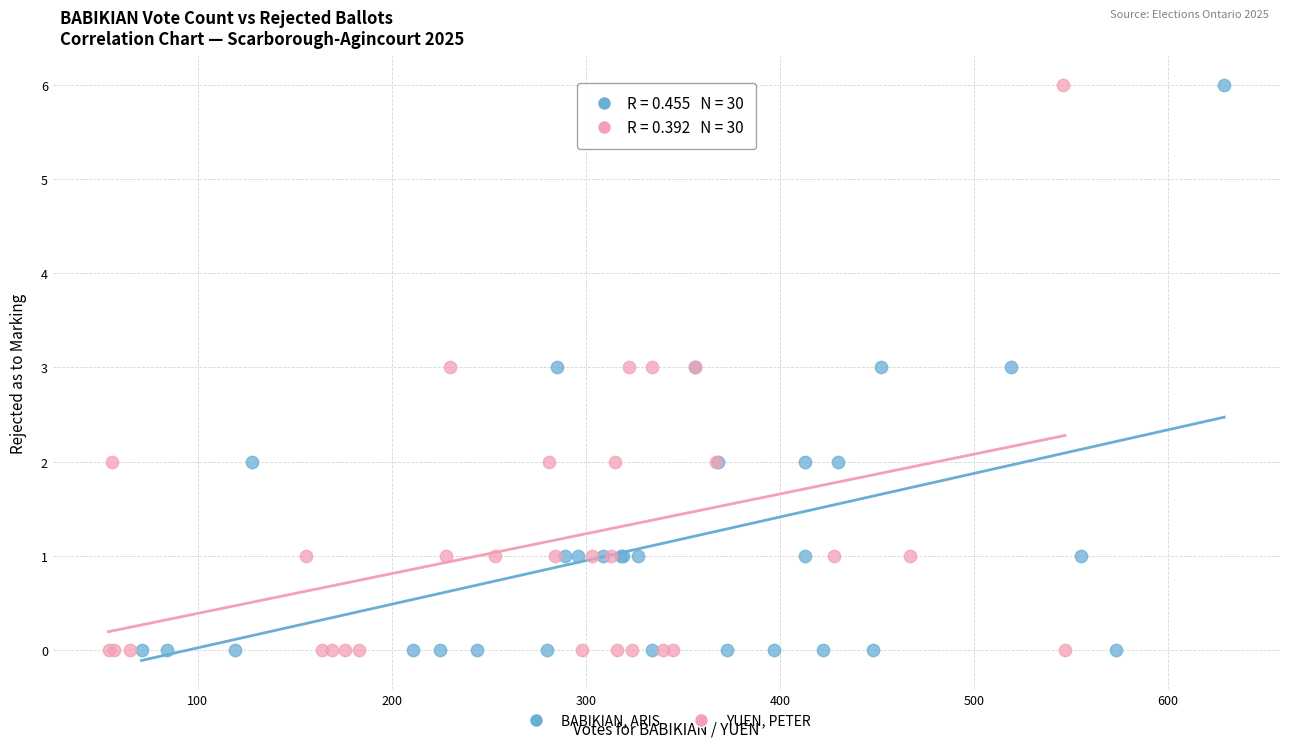

What are all the series names shown in the legend?

BABIKIAN, ARIS, YUEN, PETER